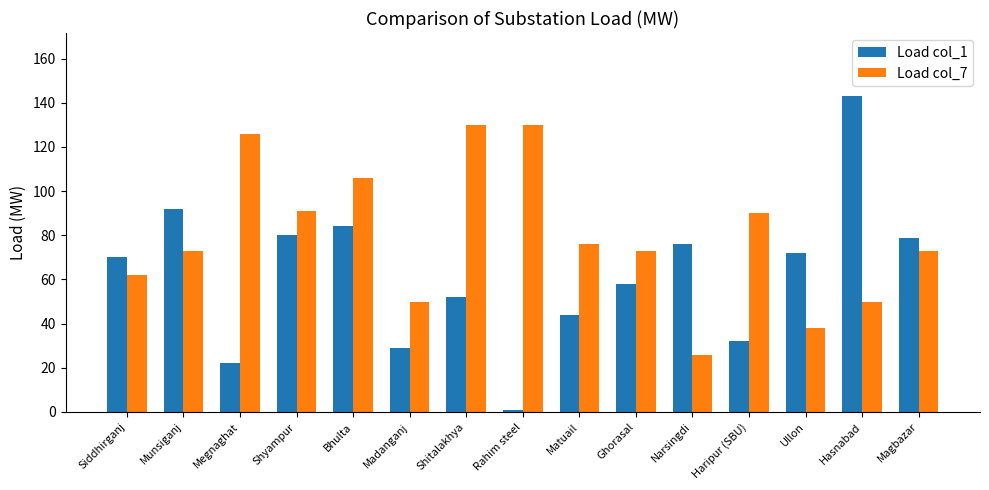

Reading right to left, extract all data points from this chart.

Load col_1: Magbazar=79	Hasnabad=143	Ullon=72	Haripur (SBU)=32	Narsingdi=76	Ghorasal=58	Matuail=44	Rahim steel=1	Shitalakhya=52	Madanganj=29	Bhulta=84	Shyampur=80	Megnaghat=22	Munsiganj=92	Siddhirganj=70
Load col_7: Magbazar=73	Hasnabad=50	Ullon=38	Haripur (SBU)=90	Narsingdi=26	Ghorasal=73	Matuail=76	Rahim steel=130	Shitalakhya=130	Madanganj=50	Bhulta=106	Shyampur=91	Megnaghat=126	Munsiganj=73	Siddhirganj=62